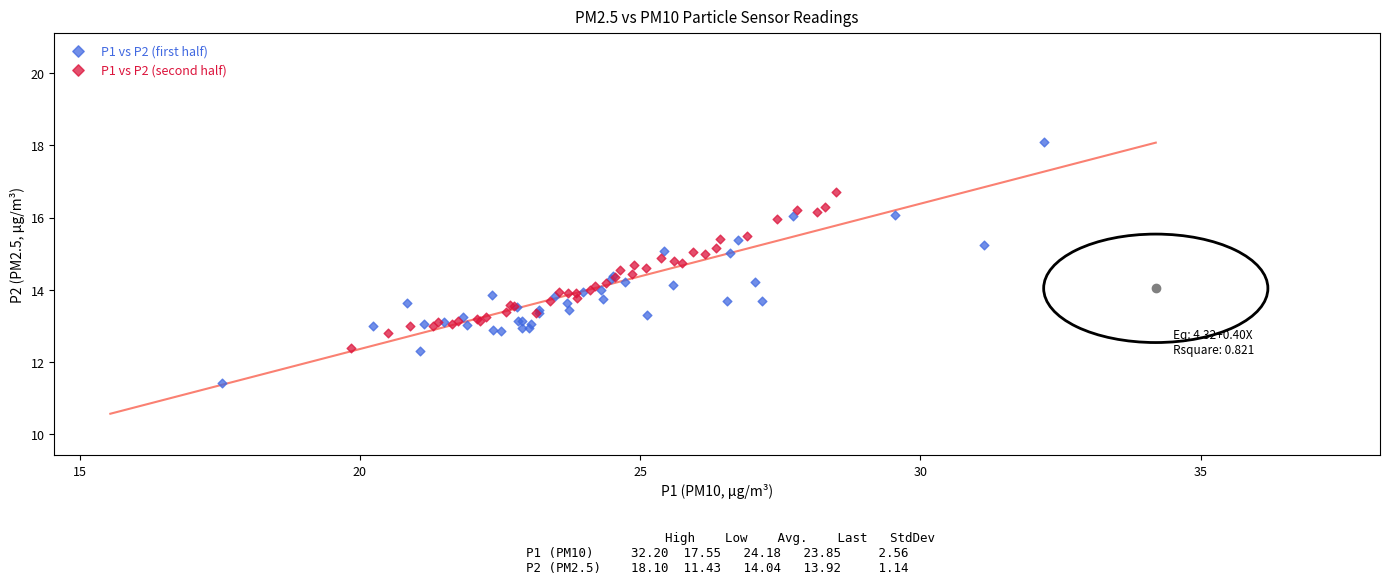

Which series has the largest Y range (max minus min)?

P1 vs P2 (first half)